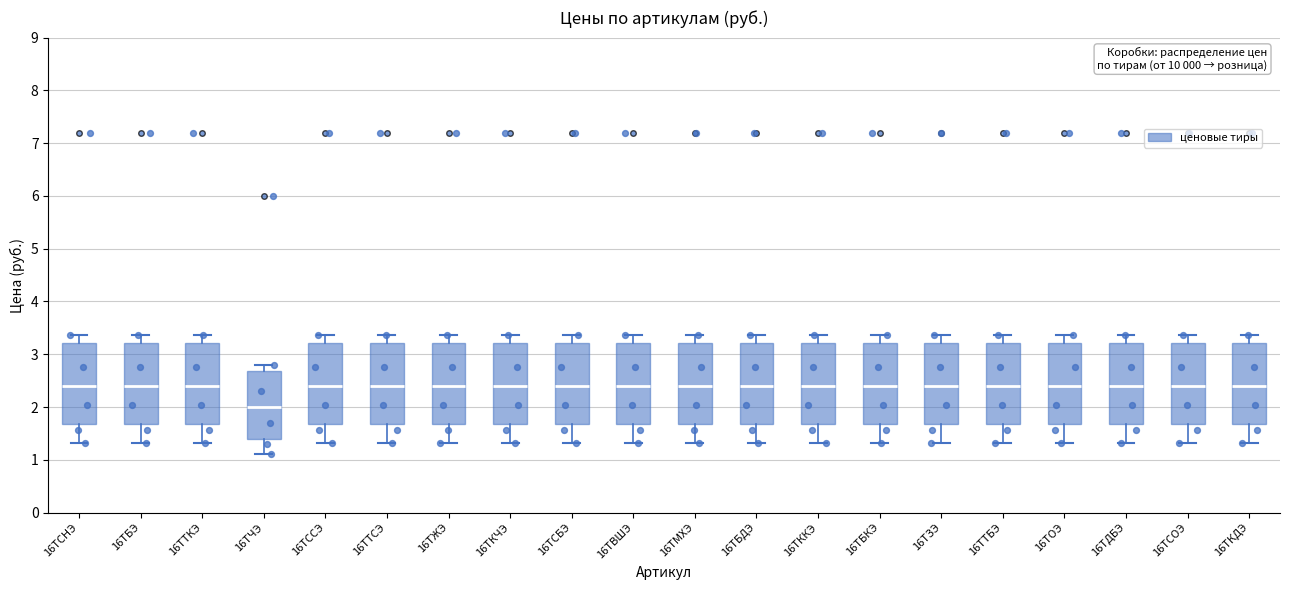

Reading left to right, read every box against the y-axis: the position of its median line, the range the box covers, and the ends of its whiskers. The values are not printed on the chart, so give them approximately, as read against the axis.

16ТСНЭ: median 2.4, box 1.7 to 3.2, whiskers 1.3 to 3.4
16ТБЭ: median 2.4, box 1.7 to 3.2, whiskers 1.3 to 3.4
16ТТКЭ: median 2.4, box 1.7 to 3.2, whiskers 1.3 to 3.4
16ТЧЭ: median 2.0, box 1.4 to 2.7, whiskers 1.1 to 2.8
16ТССЭ: median 2.4, box 1.7 to 3.2, whiskers 1.3 to 3.4
16ТТСЭ: median 2.4, box 1.7 to 3.2, whiskers 1.3 to 3.4
16ТЖЭ: median 2.4, box 1.7 to 3.2, whiskers 1.3 to 3.4
16ТКЧЭ: median 2.4, box 1.7 to 3.2, whiskers 1.3 to 3.4
16ТСБЭ: median 2.4, box 1.7 to 3.2, whiskers 1.3 to 3.4
16ТВШЭ: median 2.4, box 1.7 to 3.2, whiskers 1.3 to 3.4
16ТМХЭ: median 2.4, box 1.7 to 3.2, whiskers 1.3 to 3.4
16ТБДЭ: median 2.4, box 1.7 to 3.2, whiskers 1.3 to 3.4
16ТККЭ: median 2.4, box 1.7 to 3.2, whiskers 1.3 to 3.4
16ТБКЭ: median 2.4, box 1.7 to 3.2, whiskers 1.3 to 3.4
16ТЗЭ: median 2.4, box 1.7 to 3.2, whiskers 1.3 to 3.4
16ТТБЭ: median 2.4, box 1.7 to 3.2, whiskers 1.3 to 3.4
16ТОЭ: median 2.4, box 1.7 to 3.2, whiskers 1.3 to 3.4
16ТДБЭ: median 2.4, box 1.7 to 3.2, whiskers 1.3 to 3.4
16ТСОЭ: median 2.4, box 1.7 to 3.2, whiskers 1.3 to 3.4
16ТКДЭ: median 2.4, box 1.7 to 3.2, whiskers 1.3 to 3.4